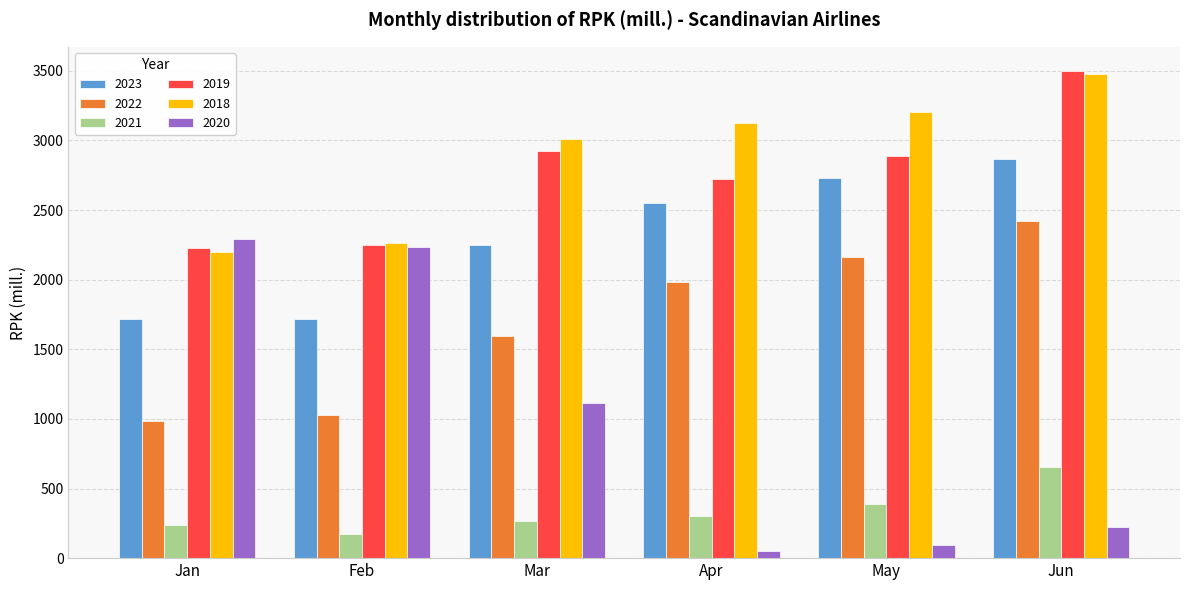

What is the value of the 2022 bar at the 3rd from the left?

1597.4